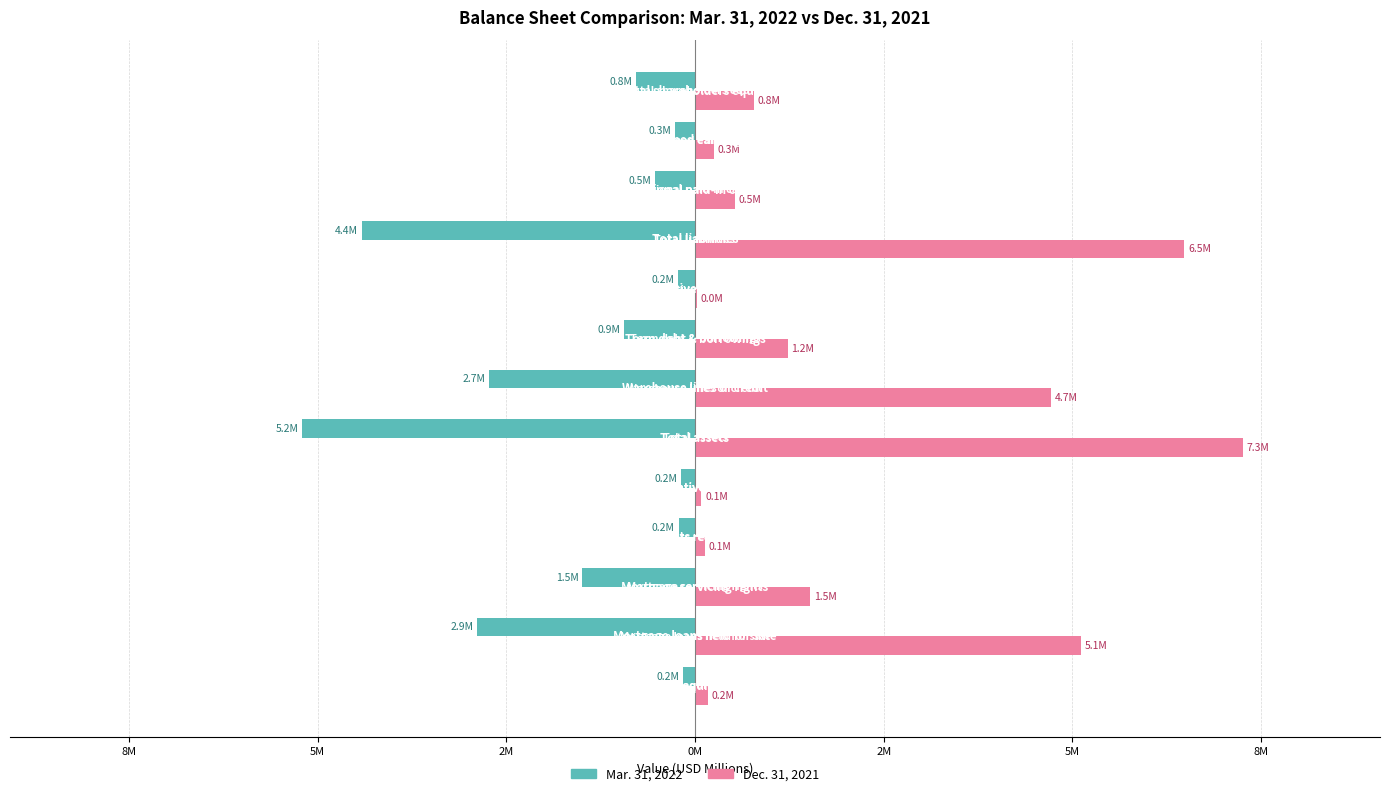

What are all the series names shown in the legend?

Mar. 31, 2022, Dec. 31, 2021